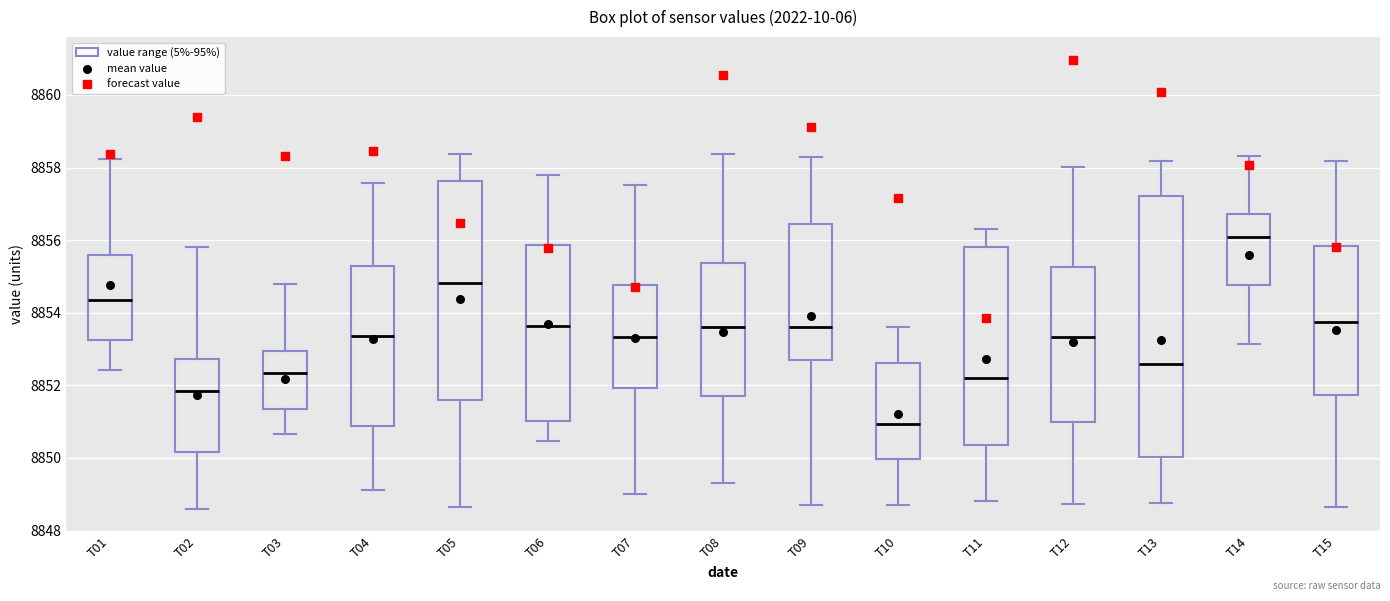

Reading left to right, transcribe this box plot: for each box, give where its median line is, the range the box spans, and where its two whiskers end, as read against the y-axis. The values are not printed on the chart, so give them approximately, as read against the axis.

T01: median 8854.4, box 8853.2 to 8855.6, whiskers 8852.4 to 8858.2
T02: median 8851.8, box 8850.2 to 8852.8, whiskers 8848.6 to 8855.8
T03: median 8852.4, box 8851.4 to 8853.0, whiskers 8850.6 to 8854.8
T04: median 8853.4, box 8850.8 to 8855.2, whiskers 8849.2 to 8857.6
T05: median 8854.8, box 8851.6 to 8857.6, whiskers 8848.6 to 8858.4
T06: median 8853.6, box 8851.0 to 8855.8, whiskers 8850.4 to 8857.8
T07: median 8853.4, box 8852.0 to 8854.8, whiskers 8849.0 to 8857.6
T08: median 8853.6, box 8851.8 to 8855.4, whiskers 8849.4 to 8858.4
T09: median 8853.6, box 8852.6 to 8856.4, whiskers 8848.8 to 8858.2
T10: median 8851.0, box 8850.0 to 8852.6, whiskers 8848.8 to 8853.6
T11: median 8852.2, box 8850.4 to 8855.8, whiskers 8848.8 to 8856.4
T12: median 8853.4, box 8851.0 to 8855.2, whiskers 8848.8 to 8858.0
T13: median 8852.6, box 8850.0 to 8857.2, whiskers 8848.8 to 8858.2
T14: median 8856.0, box 8854.8 to 8856.8, whiskers 8853.2 to 8858.4
T15: median 8853.8, box 8851.8 to 8855.8, whiskers 8848.6 to 8858.2